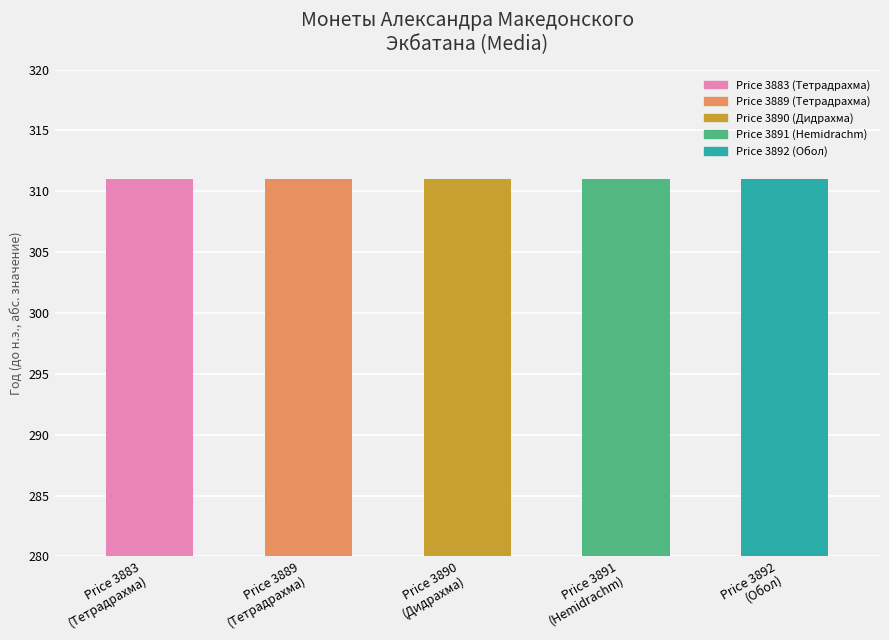

Which category has the lowest value across all series?

Price 3883